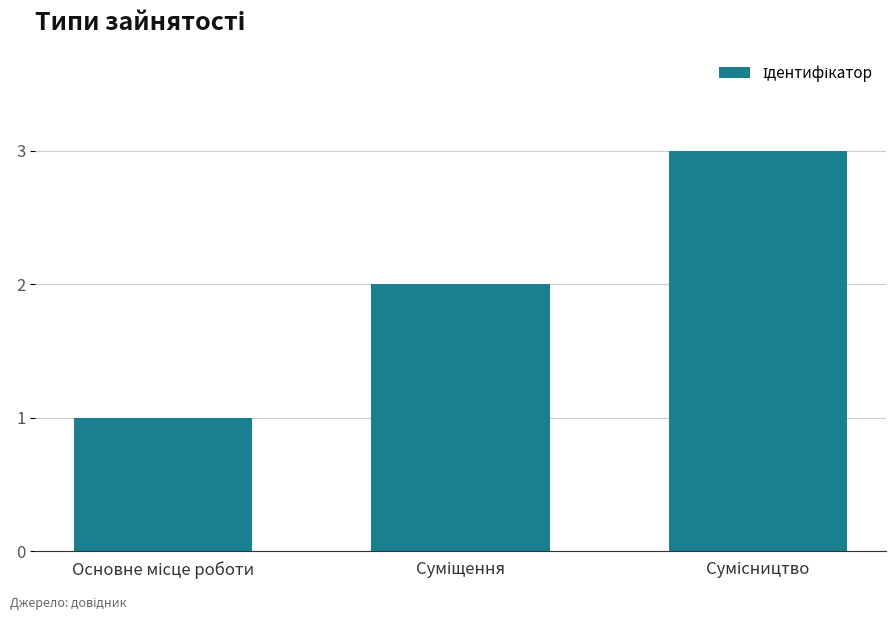

What is the value of the 1st bar from the left?

1